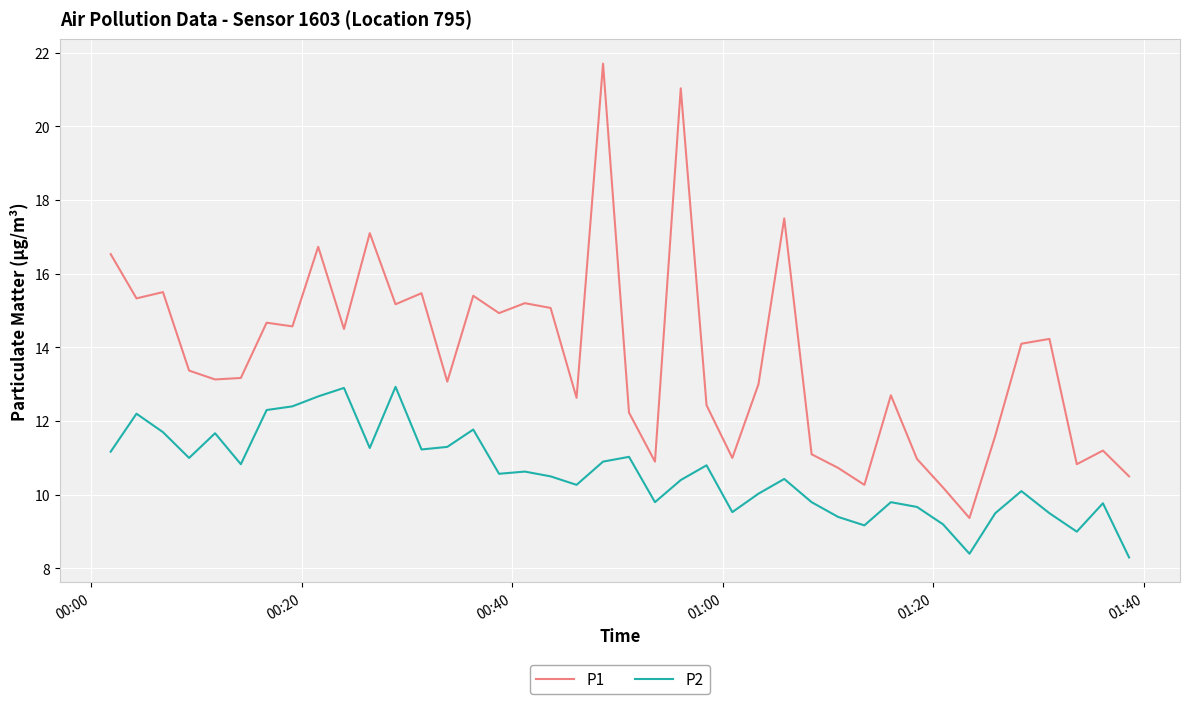

What is the smallest value displayed?

8.3